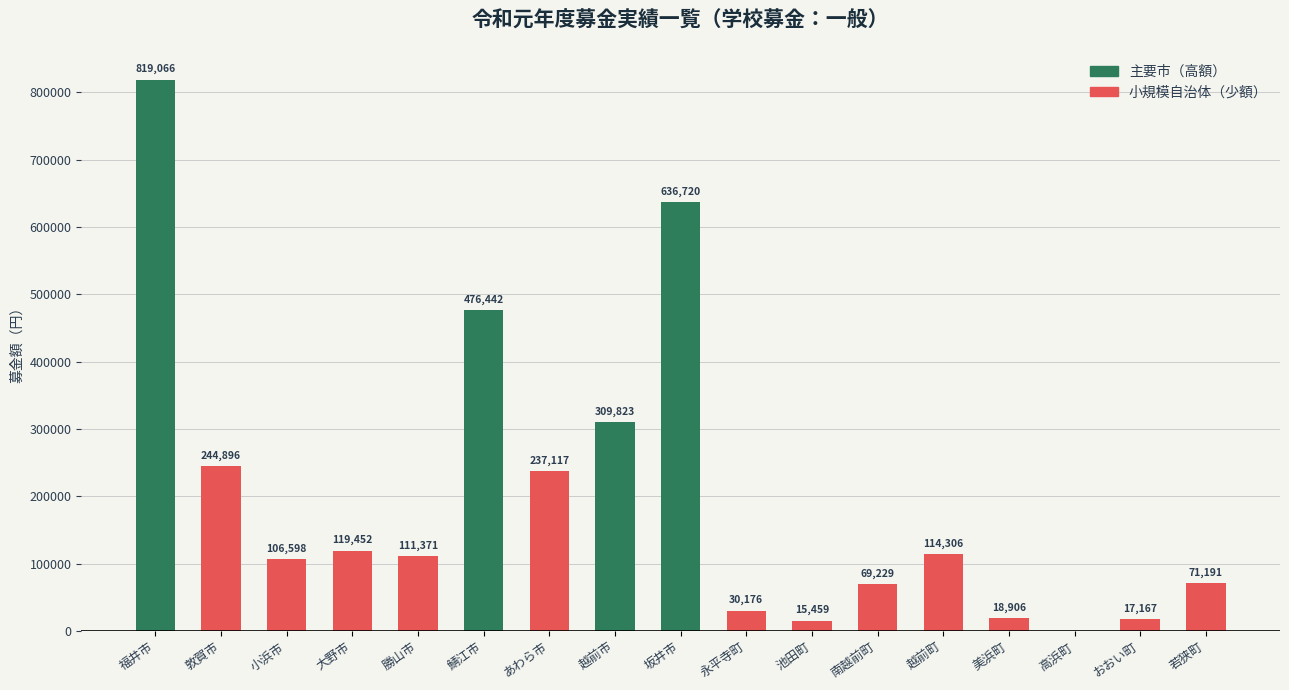

Is it true that the value at 敦賀市 is 148399?

False